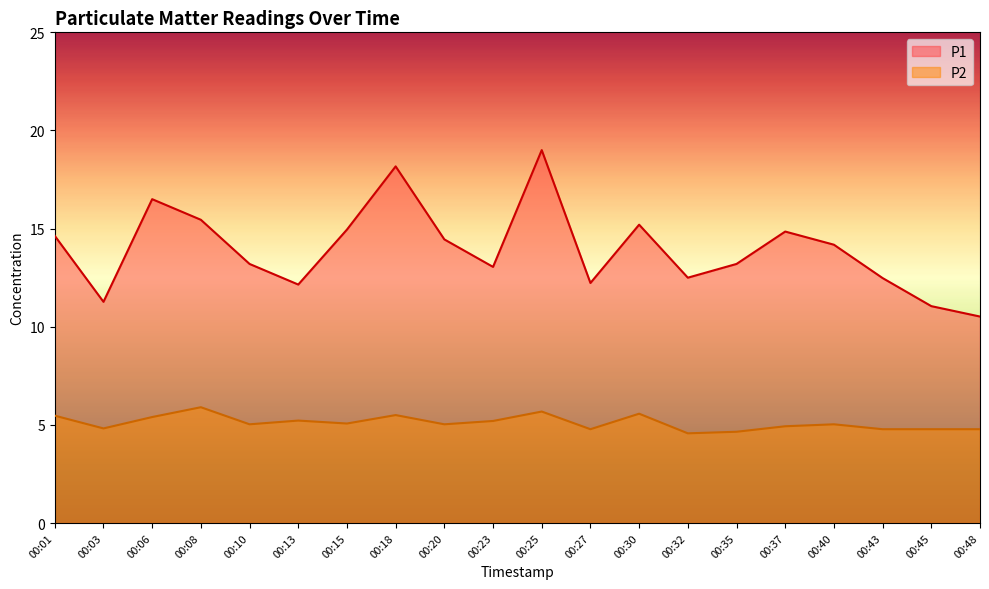

True or false: P1 has a value of 14.9 at 00:15.

True